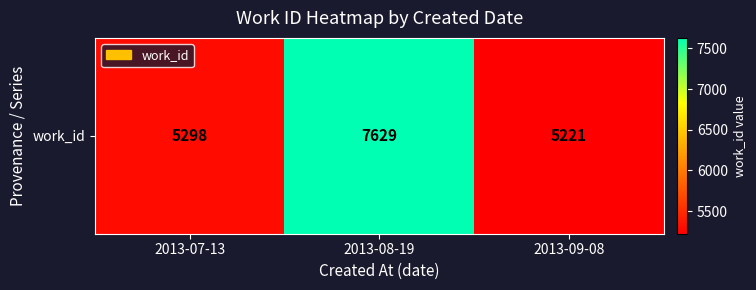

Is it true that the value at 2013-07-13 is 5298?

True